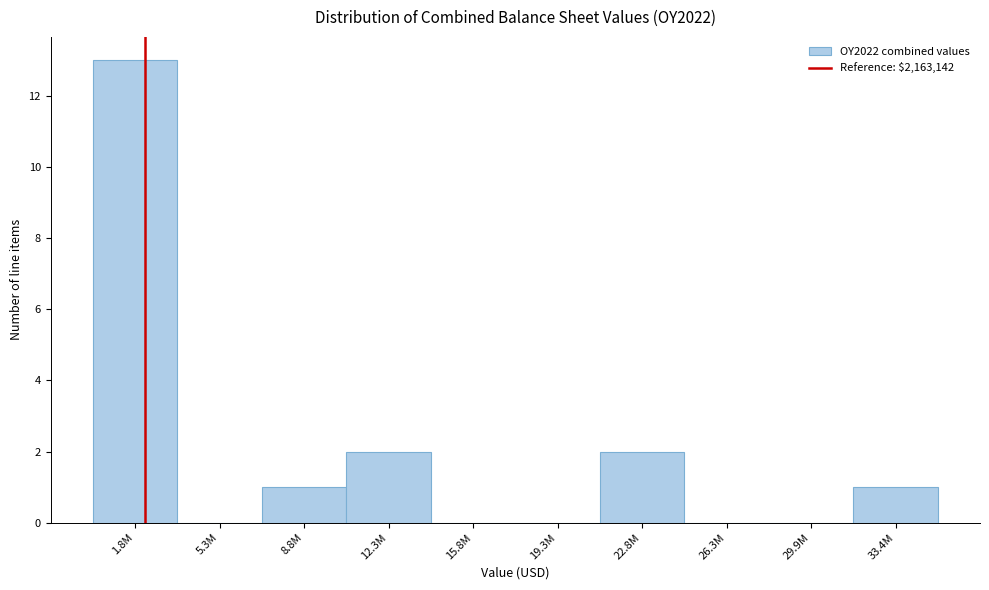

Reading right to left, list all the values displayed in this chart.

33.4M=1	29.9M=0	26.3M=0	22.8M=2	19.3M=0	15.8M=0	12.3M=2	8.8M=1	5.3M=0	1.8M=13